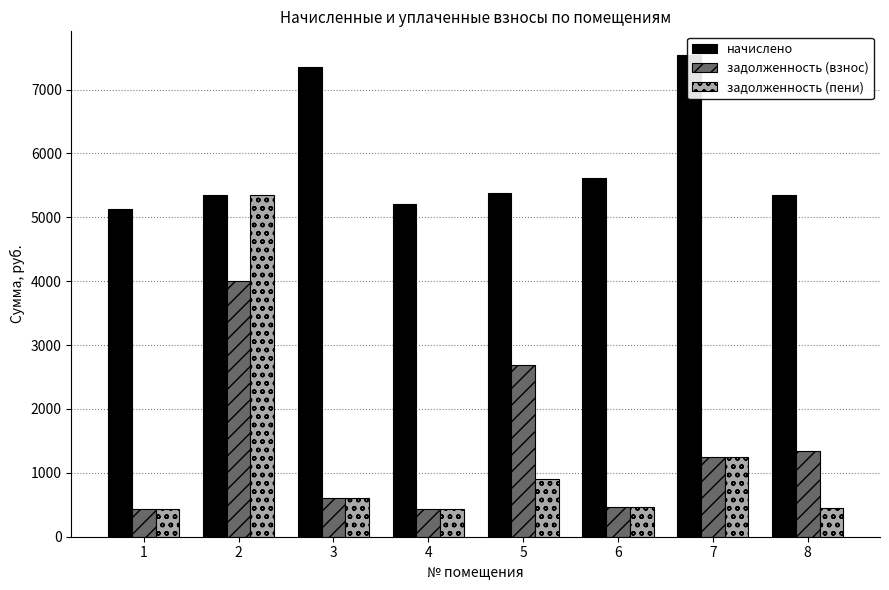

What is the difference between the highest and lowest values at 1?

4706.2